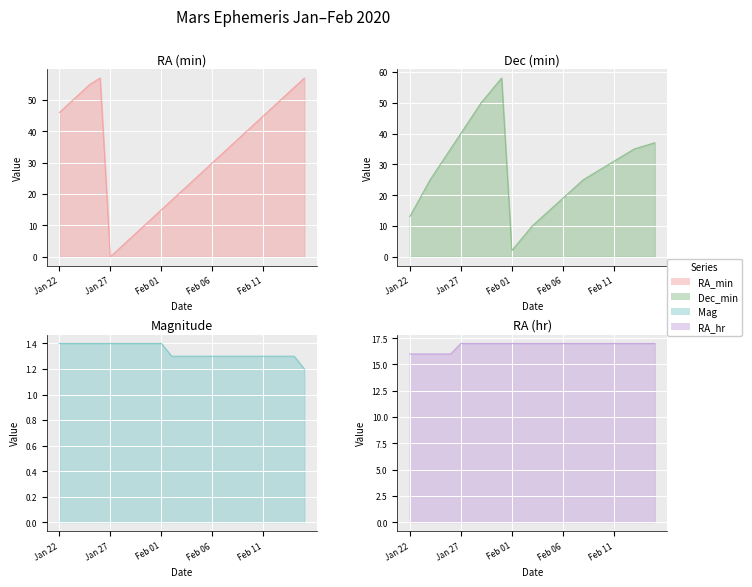

Is the value of Dec_min at Feb 11 greater than the value of RA_min at Jan 30?

Yes